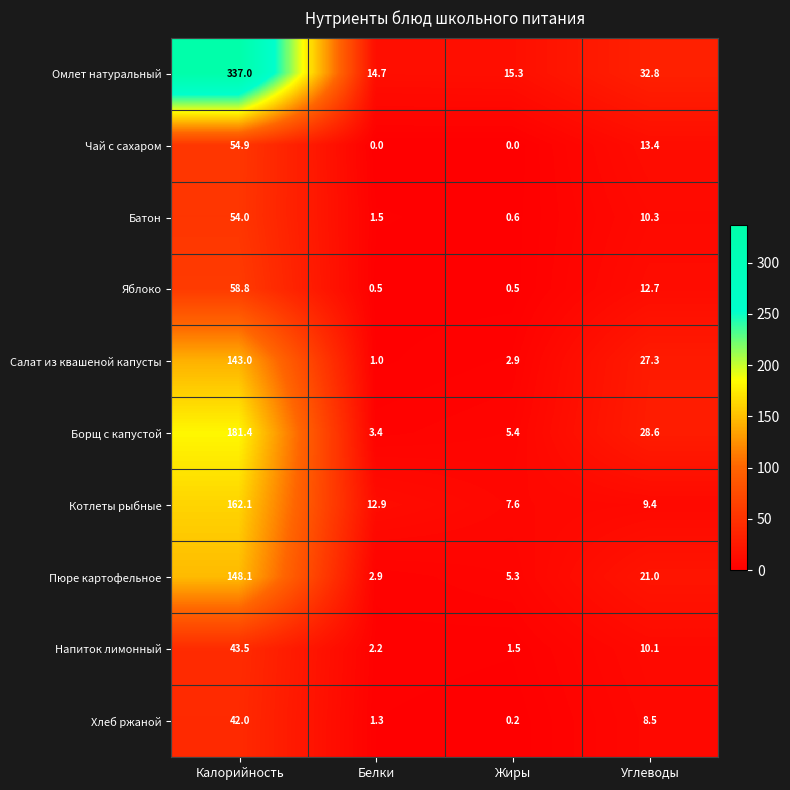

At which label is Омлет натуральный closest to 175?

Углеводы